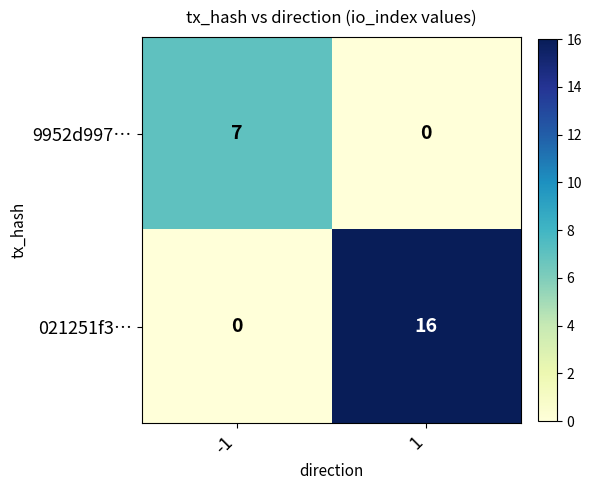

Rank the series by their average value, from highest to lowest.

021251f3…, 9952d997…